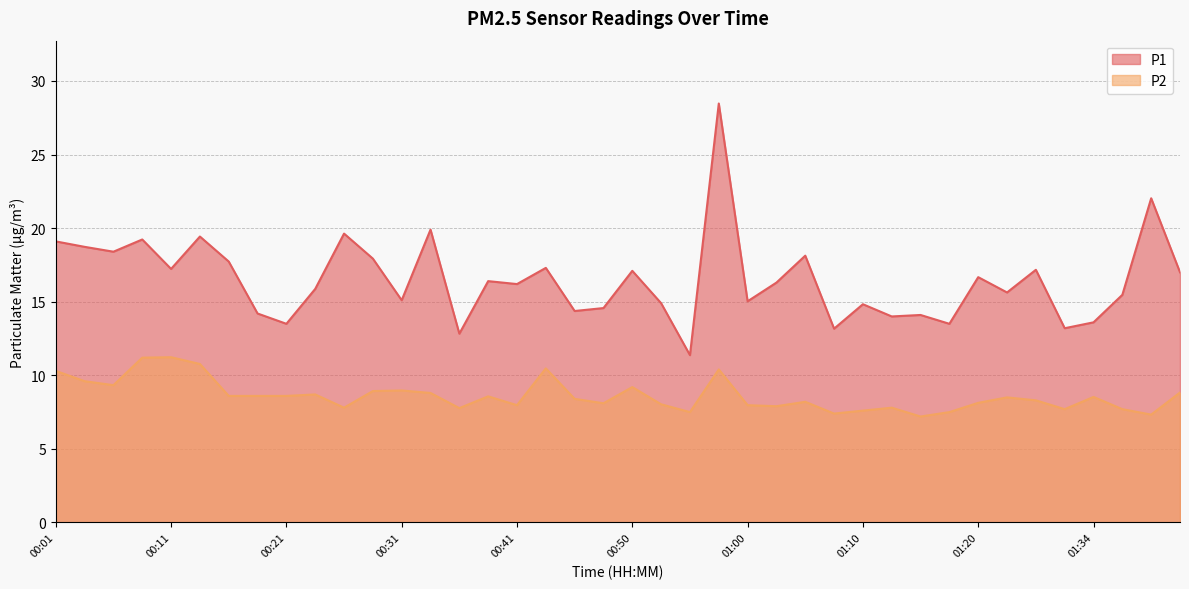

True or false: P2 and P1 intersect in this chart.

False